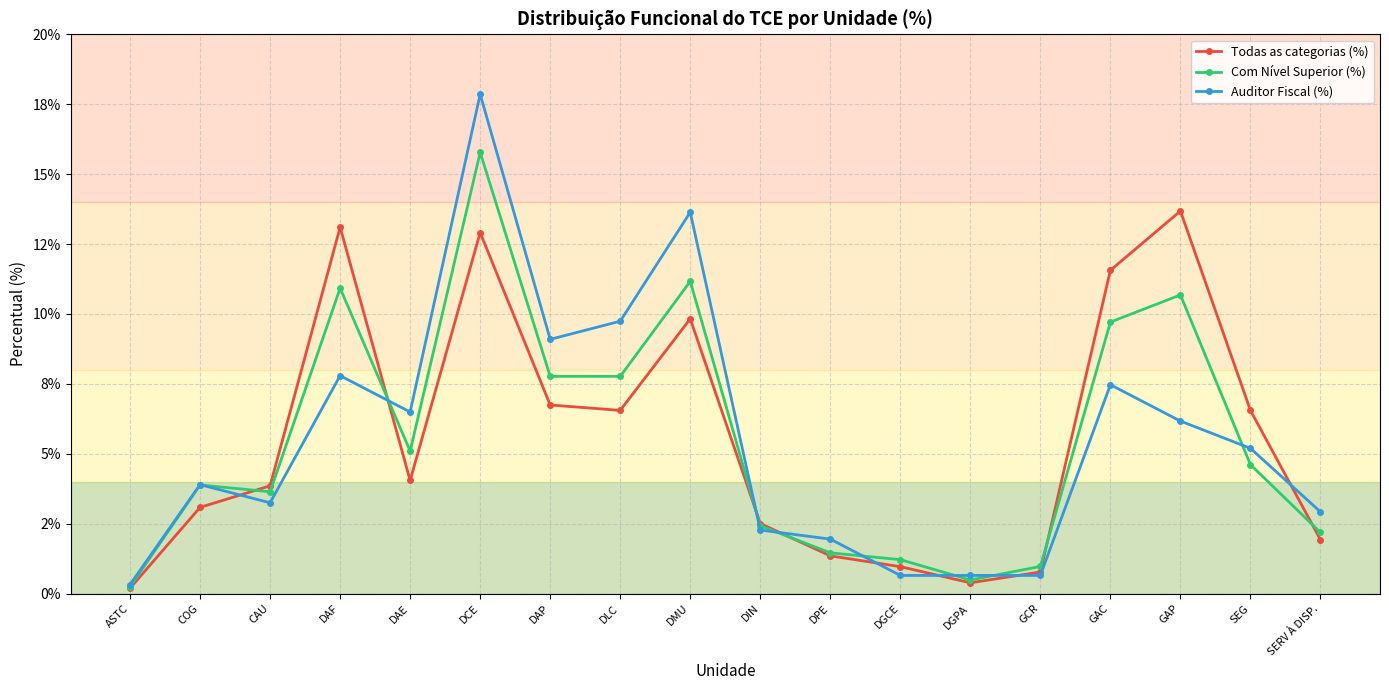

Reading left to right, list all the values displayed in this chart.

Todas as categorias (%): ASTC=0.2	COG=3.1	CAU=3.9	DAF=13.1	DAE=4.0	DCE=12.9	DAP=6.7	DLC=6.6	DMU=9.8	DIN=2.5	DPE=1.3	DGCE=1.0	DGPA=0.4	GCR=0.8	GAC=11.6	GAP=13.7	SEG=6.6	SERV À DISP.=1.9
Com Nível Superior (%): ASTC=0.2	COG=3.9	CAU=3.6	DAF=10.9	DAE=5.1	DCE=15.8	DAP=7.8	DLC=7.8	DMU=11.2	DIN=2.4	DPE=1.5	DGCE=1.2	DGPA=0.5	GCR=1.0	GAC=9.7	GAP=10.7	SEG=4.6	SERV À DISP.=2.2
Auditor Fiscal (%): ASTC=0.3	COG=3.9	CAU=3.2	DAF=7.8	DAE=6.5	DCE=17.9	DAP=9.1	DLC=9.7	DMU=13.6	DIN=2.3	DPE=1.9	DGCE=0.6	DGPA=0.6	GCR=0.6	GAC=7.5	GAP=6.2	SEG=5.2	SERV À DISP.=2.9